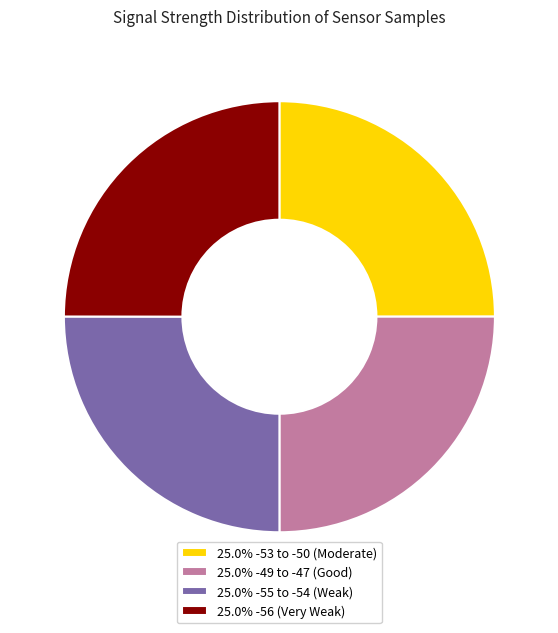

Is there any slice that represents more than half of the pie?

No